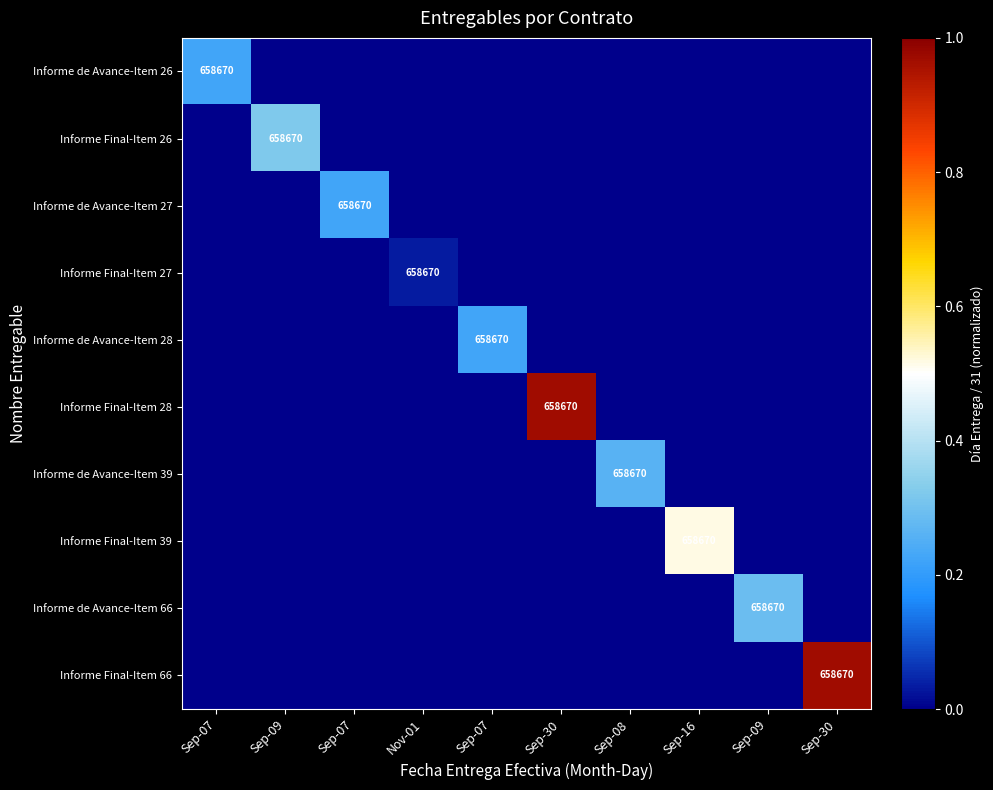

Which has a higher value, Sep-08 or Sep-07?

Sep-08